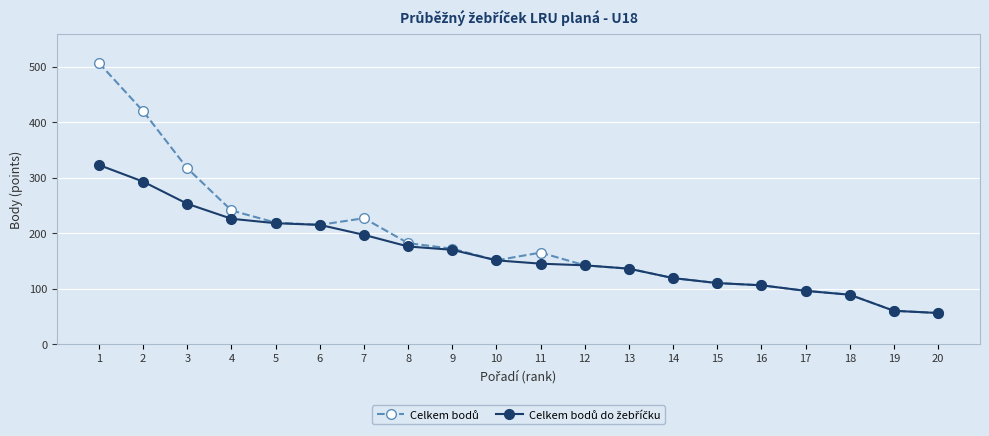

What is the maximum value shown in the chart?

507